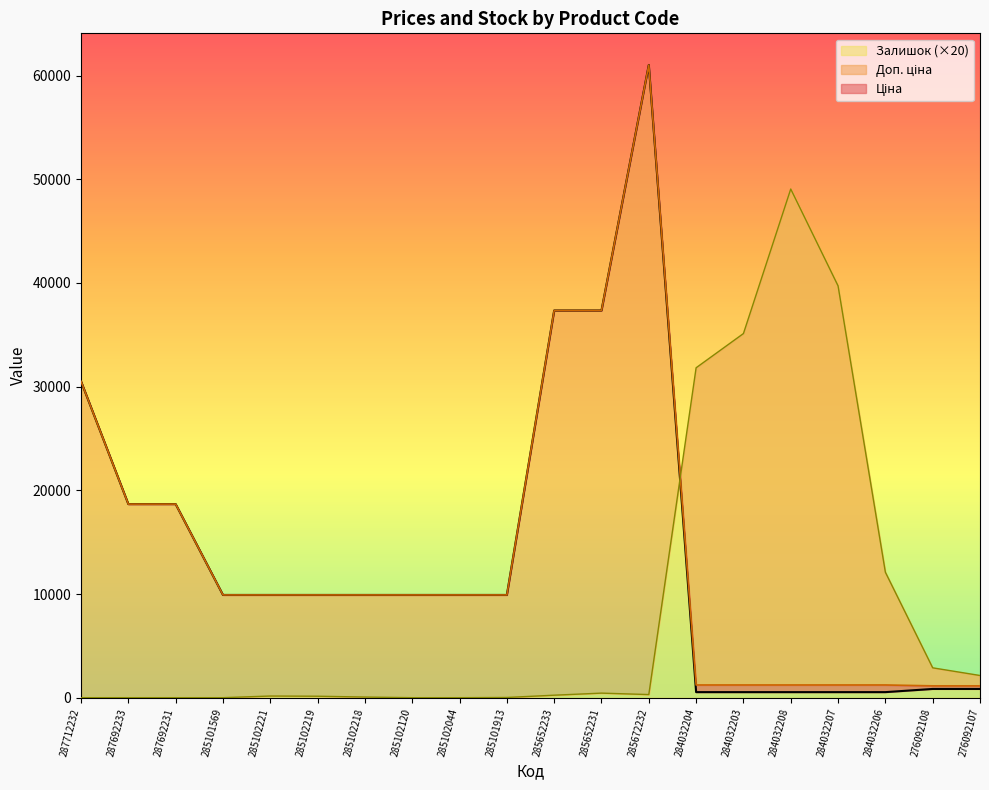

How many times do Залишок and Ціна cross each other?

1